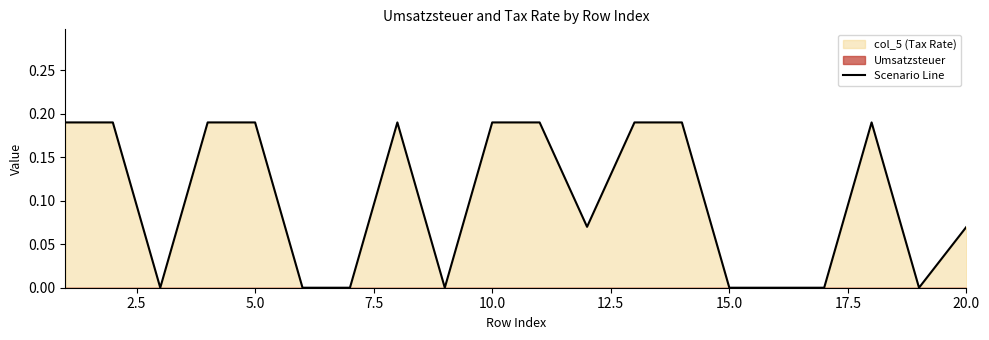

How many lines are shown in the chart?

1